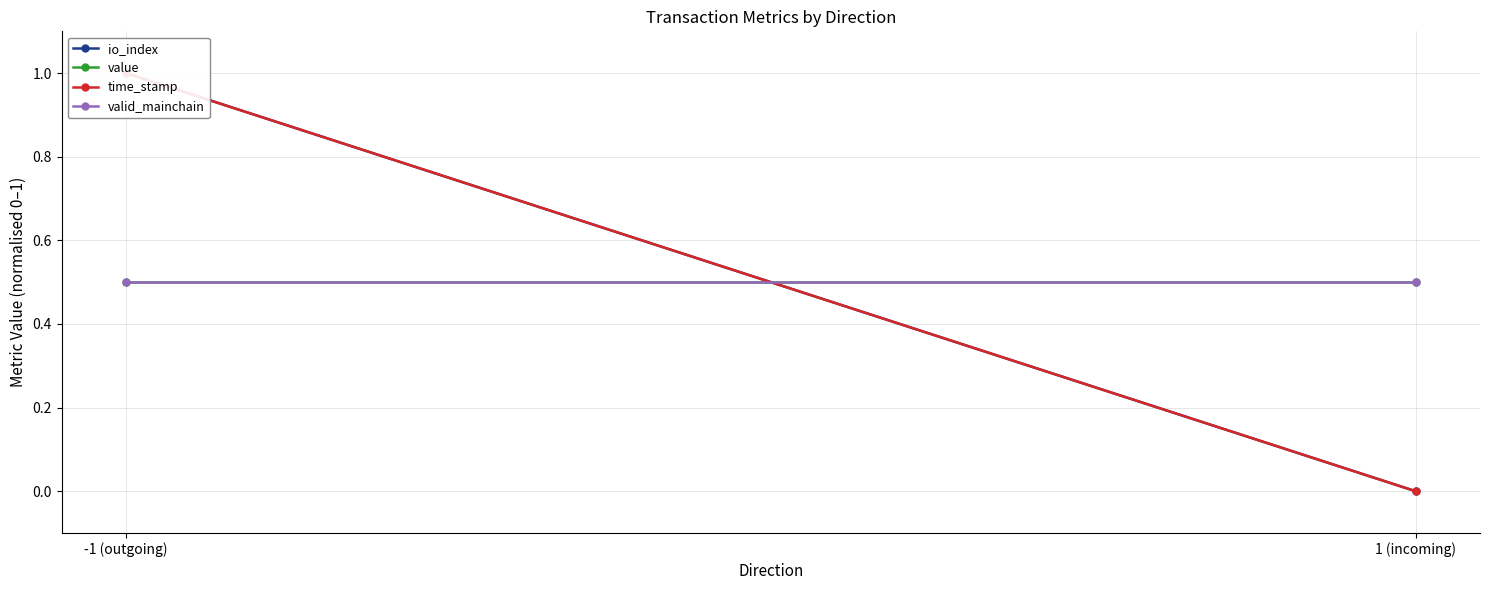

What is the difference between the time_stamp values at 1 (incoming) and -1 (outgoing)?

1.0